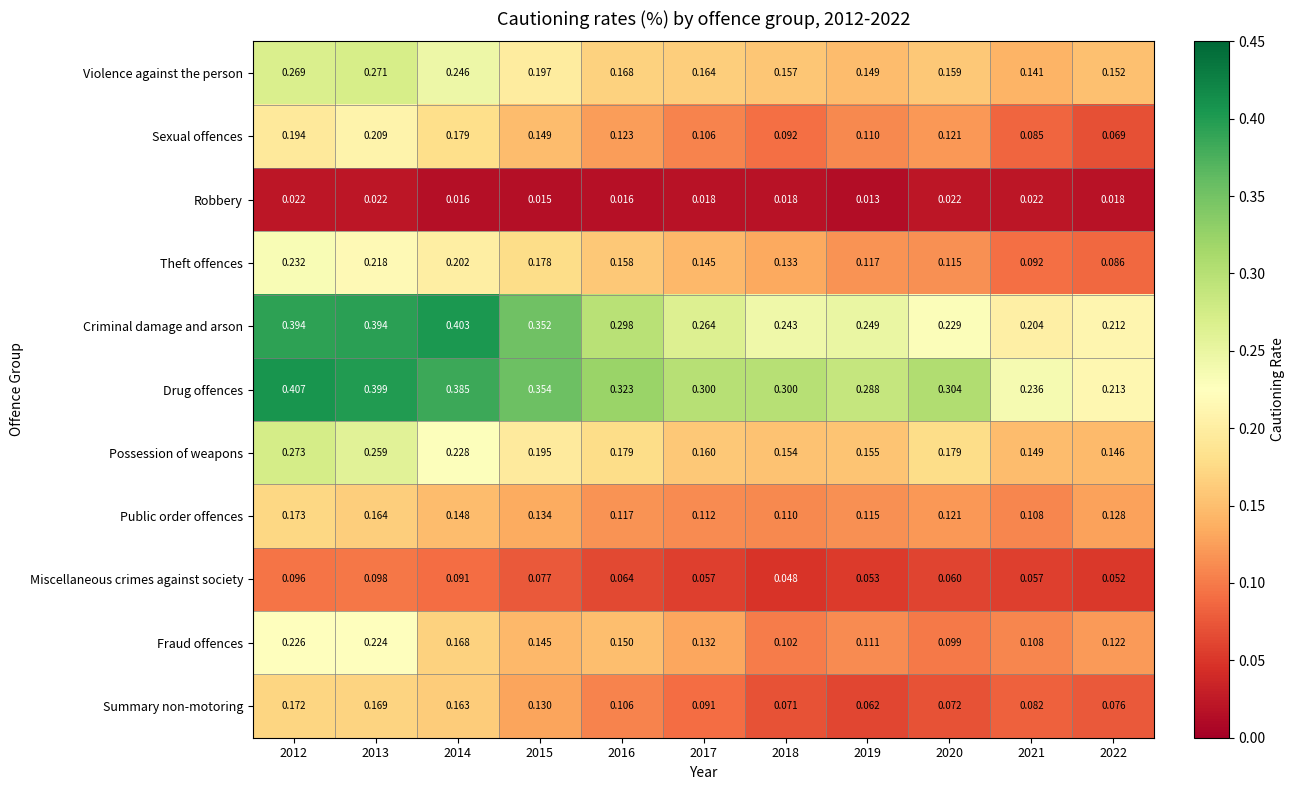

Which series has the largest total across all categories?

Drug offences